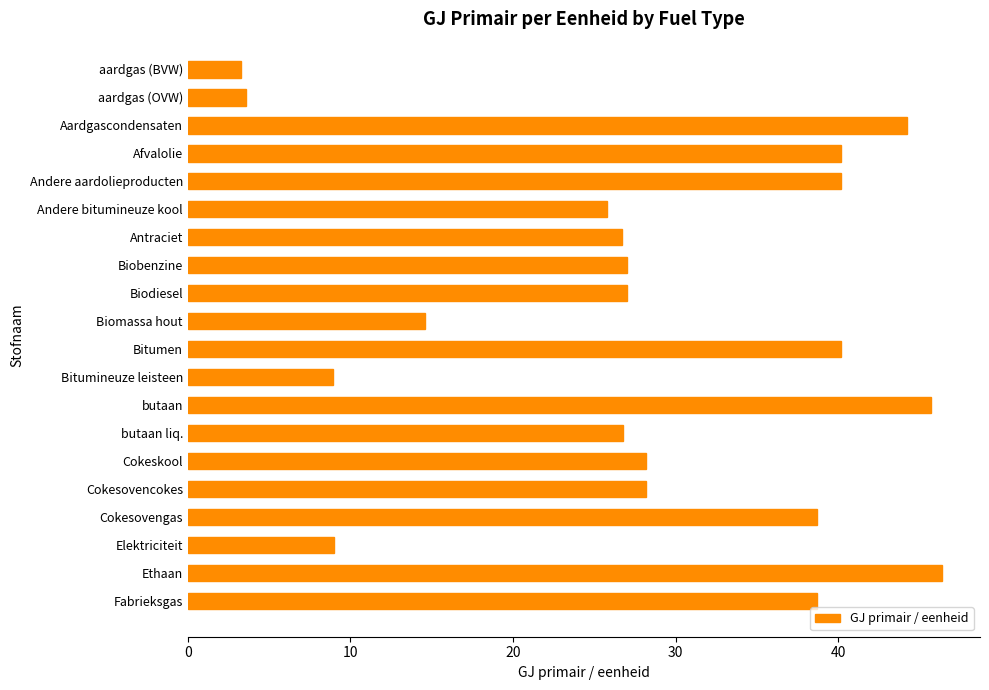

Between Aardgascondensaten and Cokesovencokes, which is larger?

Aardgascondensaten